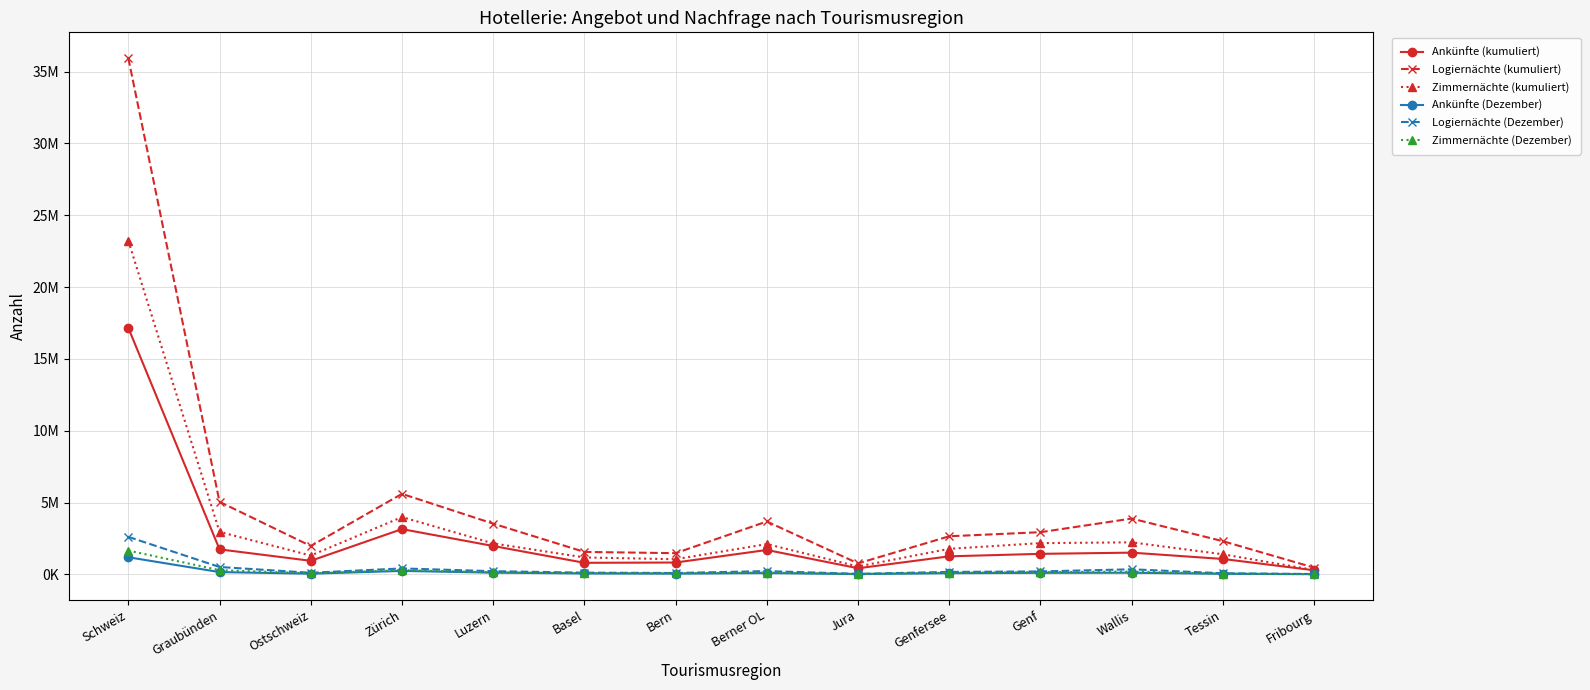

Is the value of Logiernächte (Dezember) at Luzern greater than the value of Zimmernächte (kumuliert) at Schweiz?

No